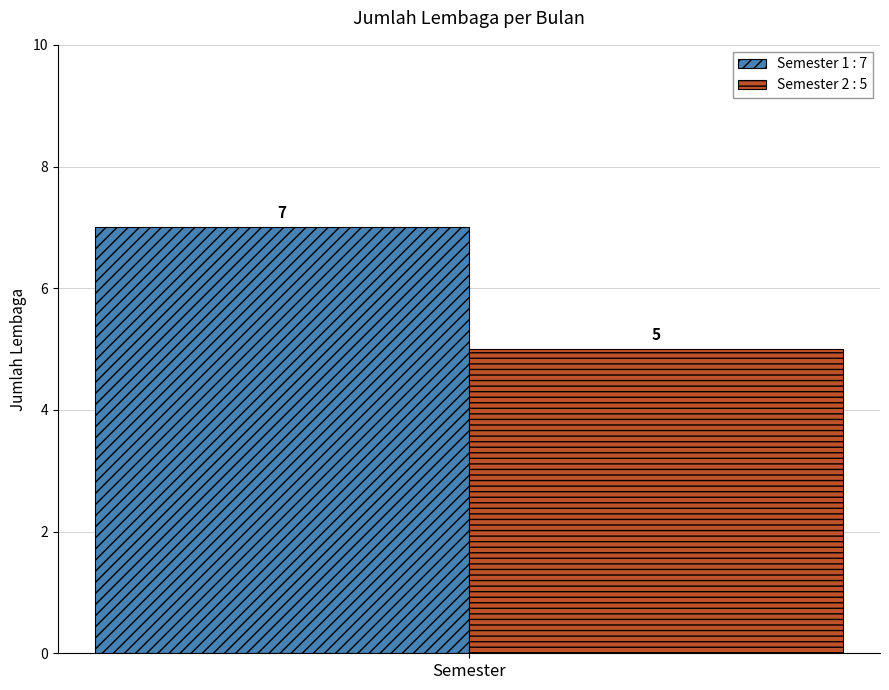

What is the lowest value of the Semester 1 : 7 series?

7